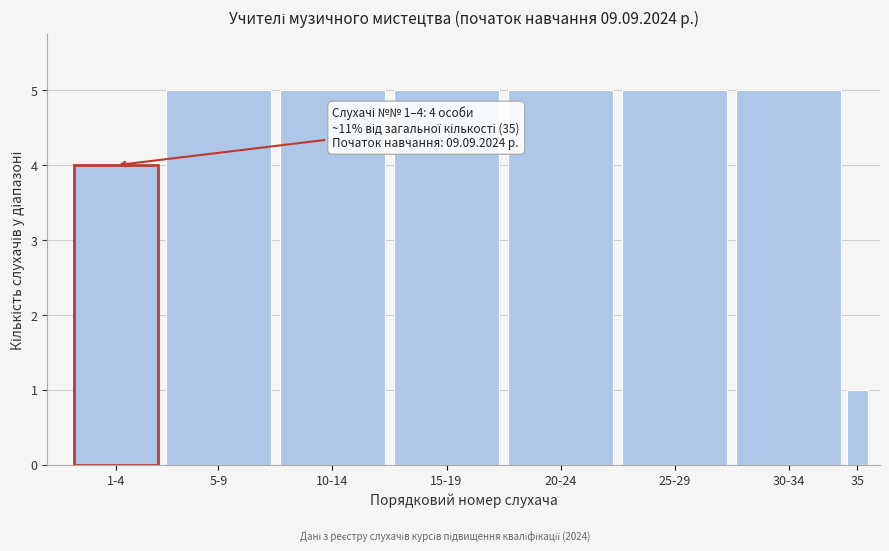

Reading left to right, transcribe all the data shown in this chart.

4	5	5	5	5	5	5	1